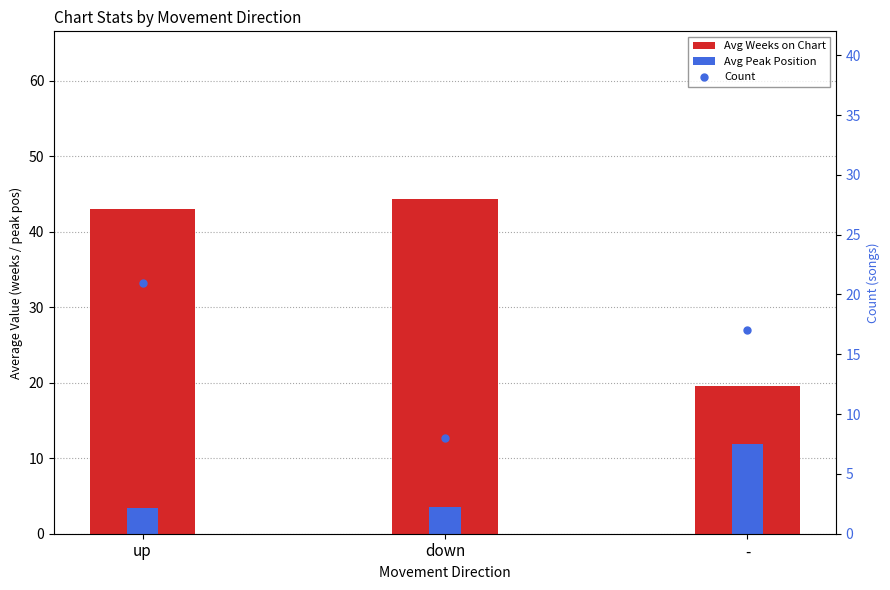

Reading left to right, list all the values displayed in this chart.

Avg Weeks on Chart: up=43.0	down=44.4	-=19.5
Avg Peak Position: up=3.4	down=3.5	-=11.8
Count: up=21.0	down=8.0	-=17.0